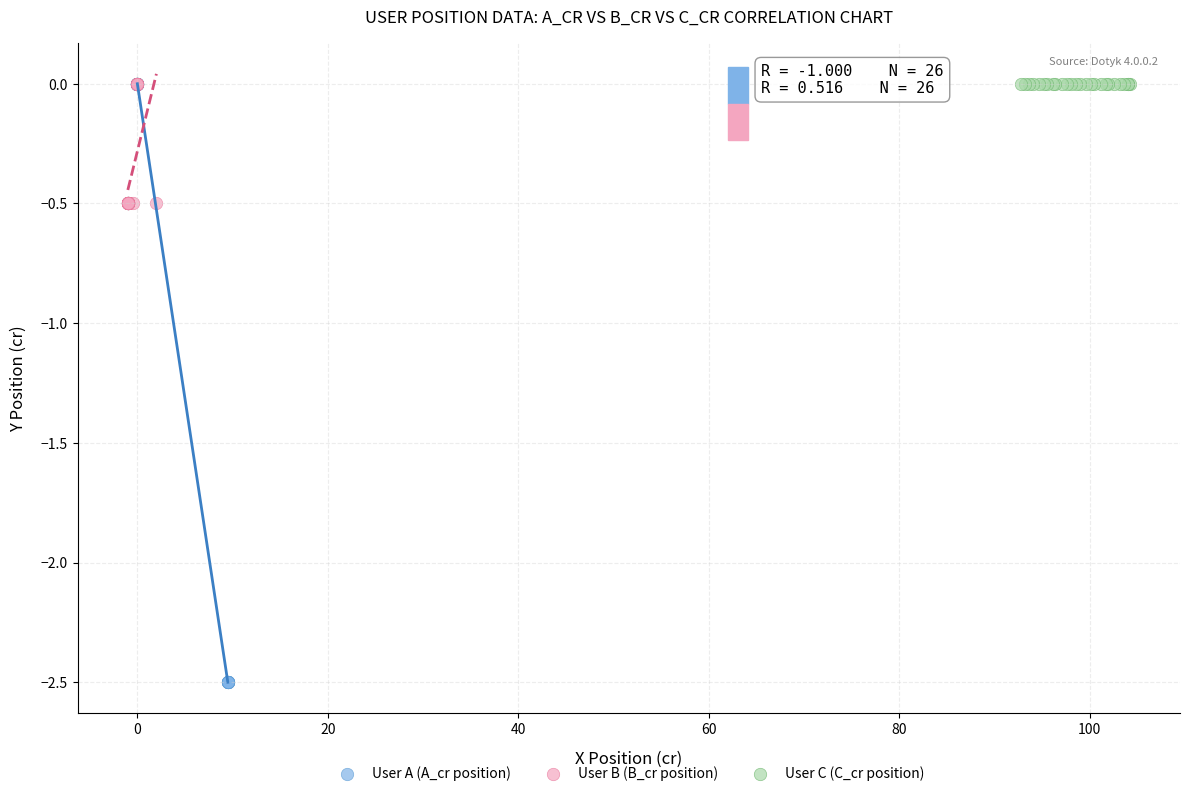

Which series contains the lowest Y value?

User A (A_cr position)